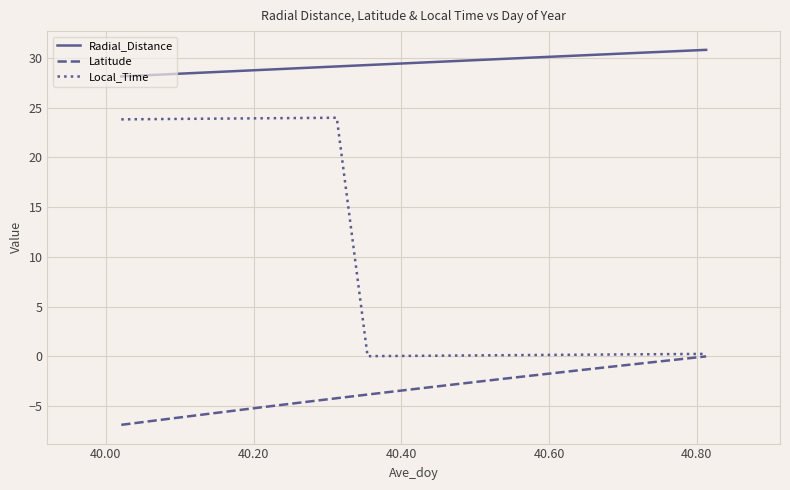

What is the smallest value displayed?

-6.9